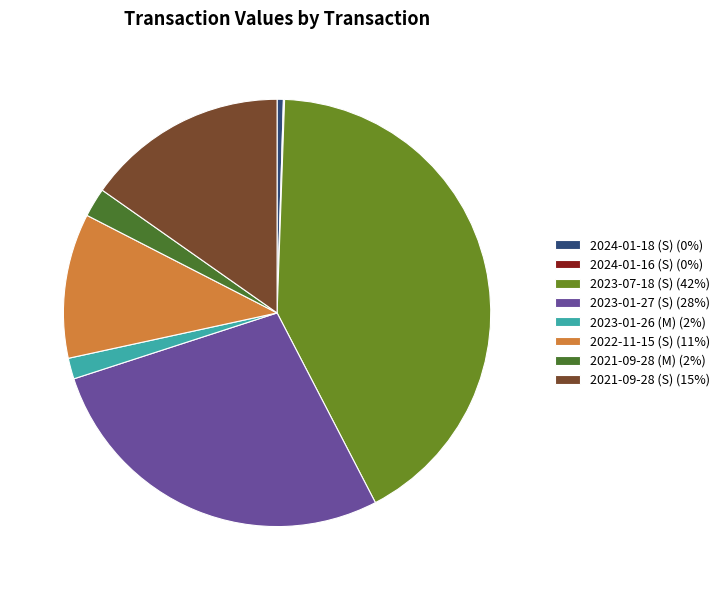

Which has a higher value, 2022-11-15 (S) (11%) or 2024-01-18 (S) (0%)?

2022-11-15 (S) (11%)